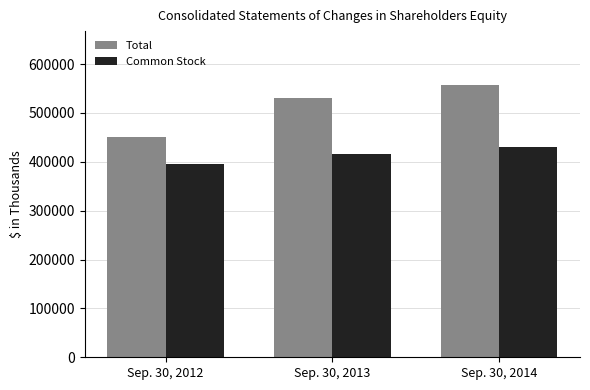

How many groups of bars are there?

3